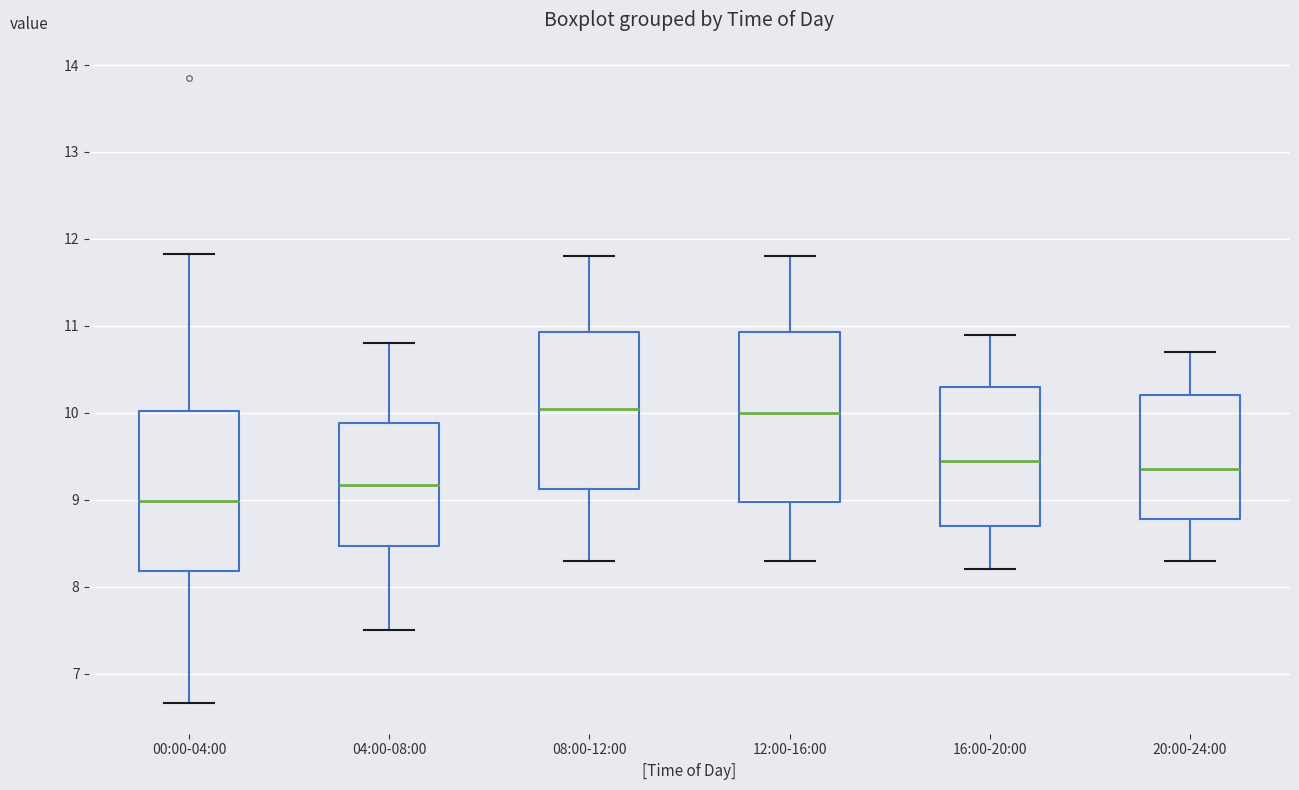

Which box is the tallest, from its lower edge to its upper edge?

12:00-16:00